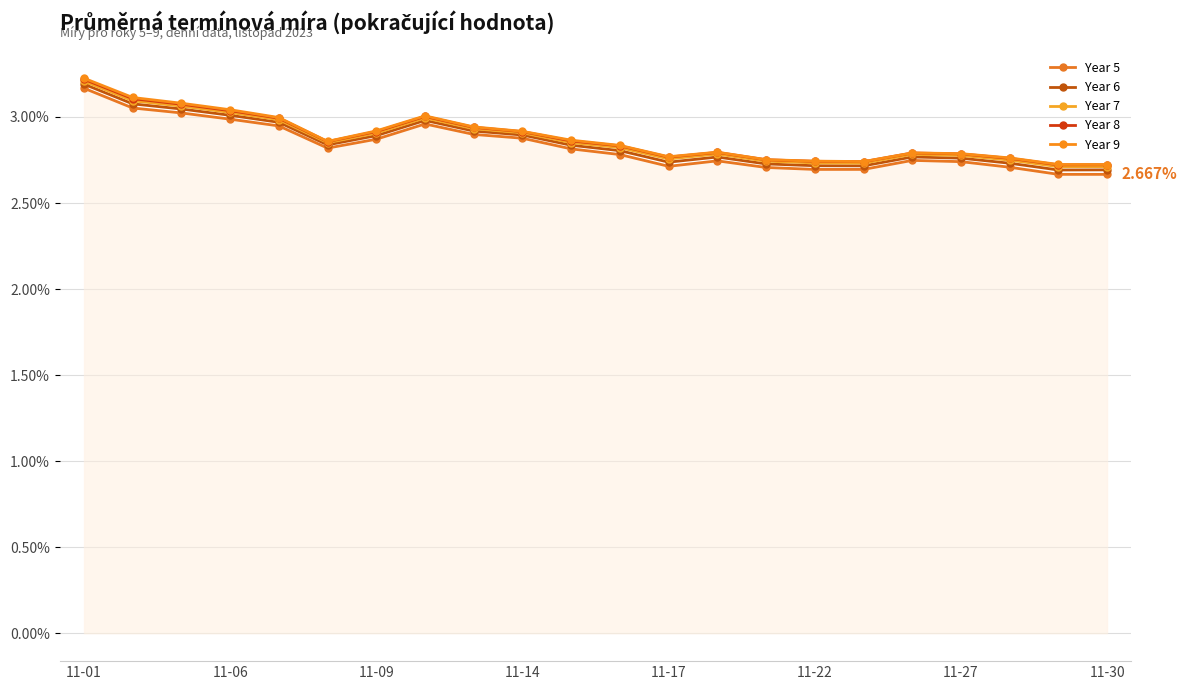

List the series in order of their peak value, highest first.

Year 9, Year 8, Year 7, Year 6, Year 5